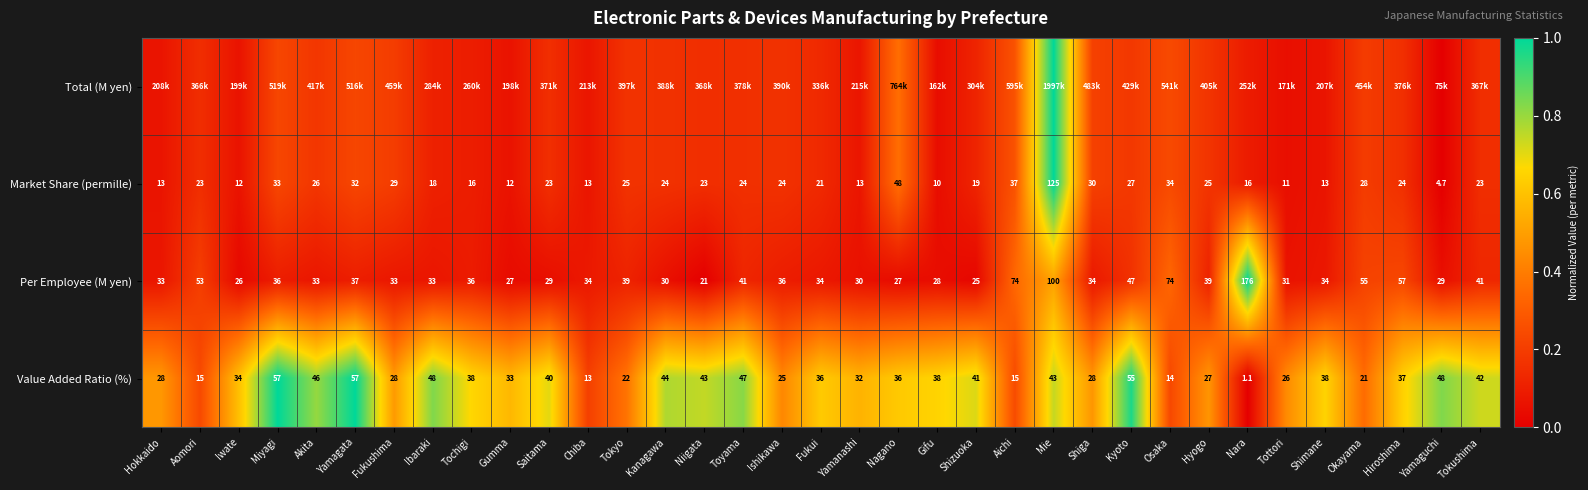

Which category has the lowest value across all series?

Yamaguchi